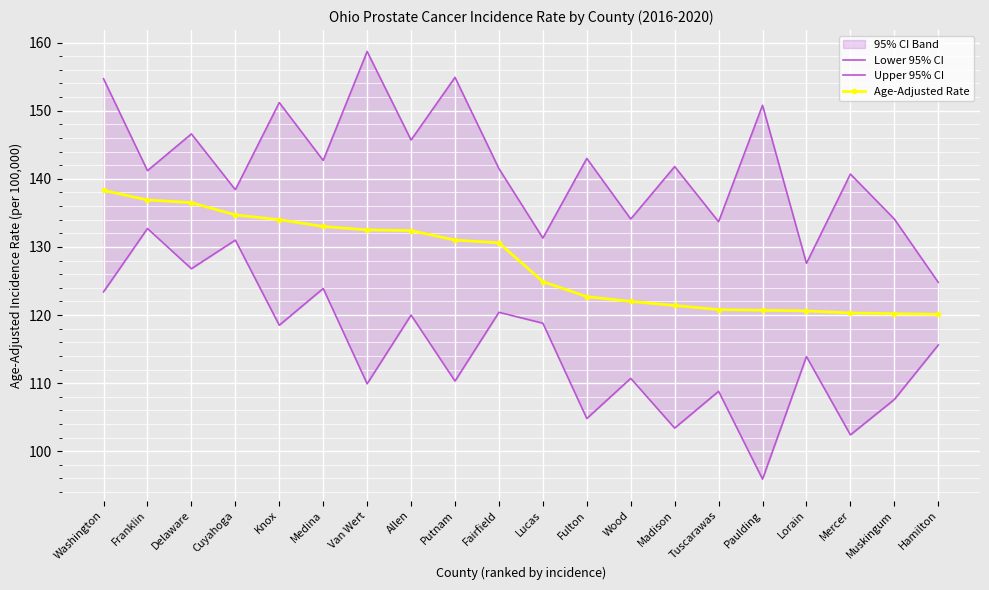

What is the value of the Age-Adjusted Rate point at the 3rd from the left?

136.5